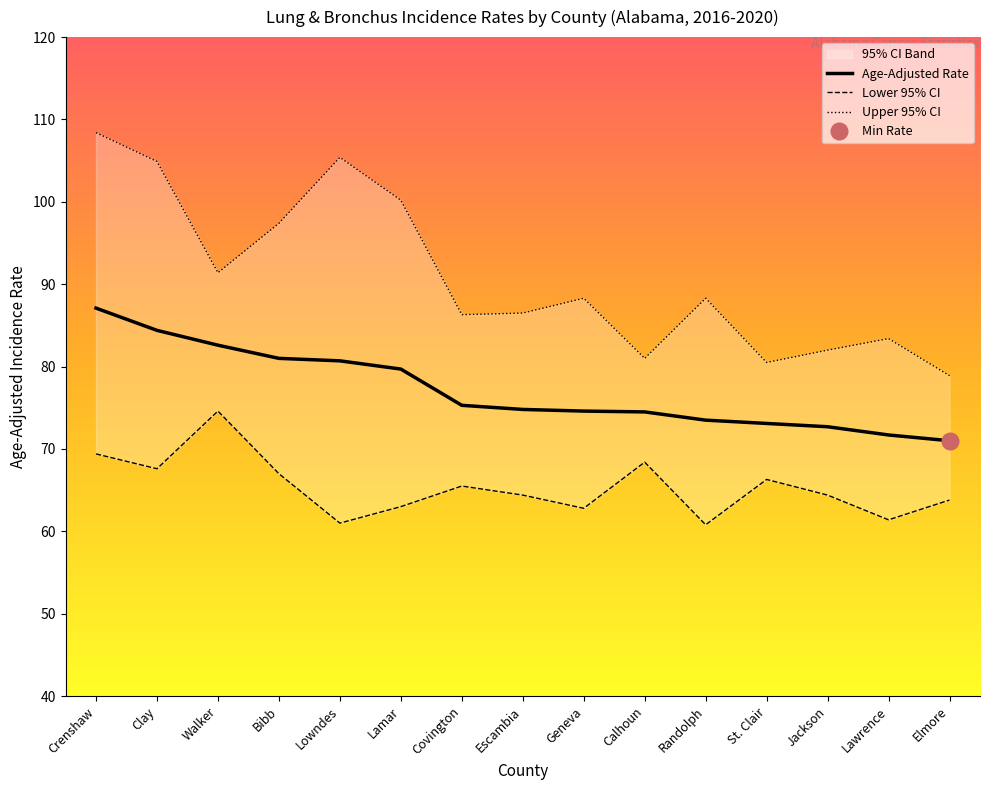

How many interior local valleys does the Lower 95% CI series have?

5